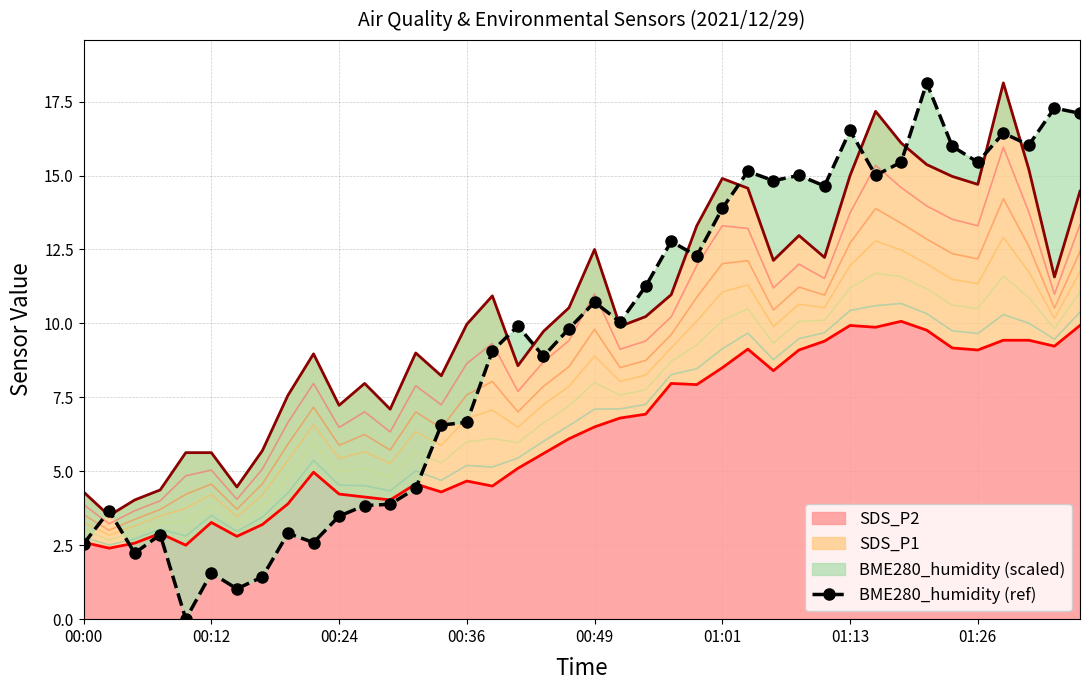

The SDS_P2 series shows 9.9 at 01:13. True or false?

True